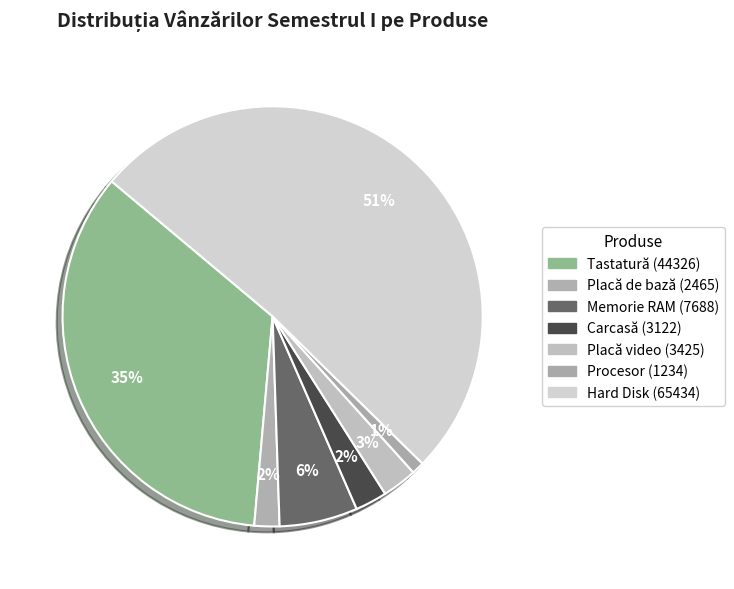

To the nearest percent, what percentage of the pie is Tastatură?

35%